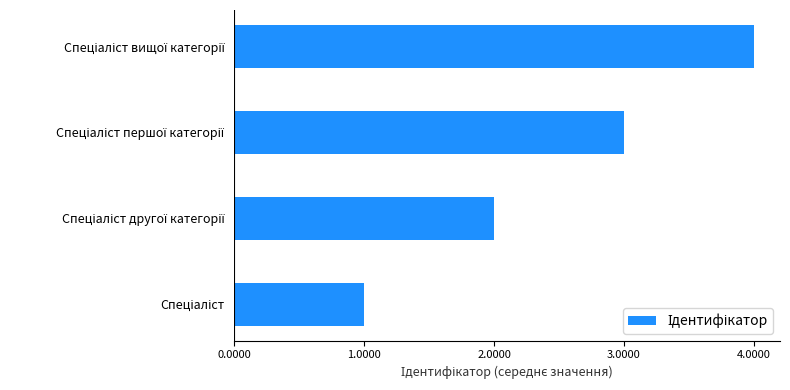

Does the chart contain stacked bars?

No